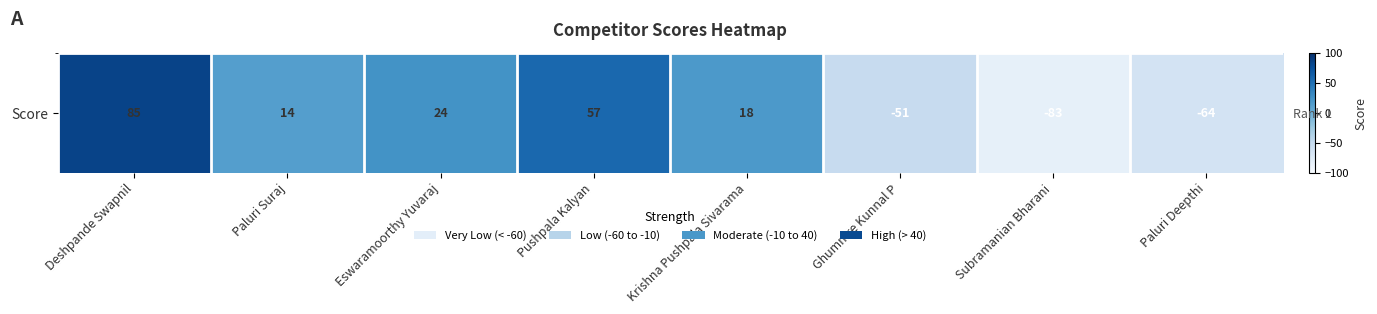

Which category has the highest value across all series?

Deshpande Swapnil